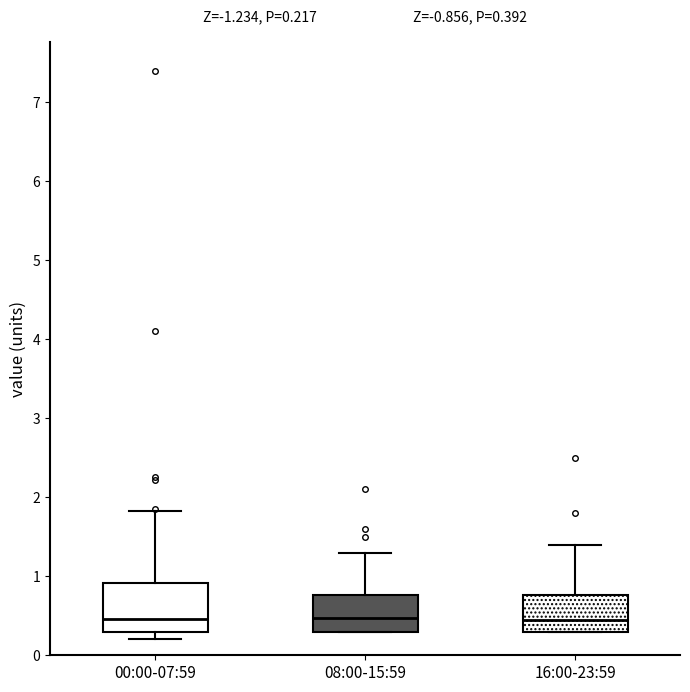

Comparing the boxes themselves (not the whiskers), which one is the tallest?

00:00-07:59